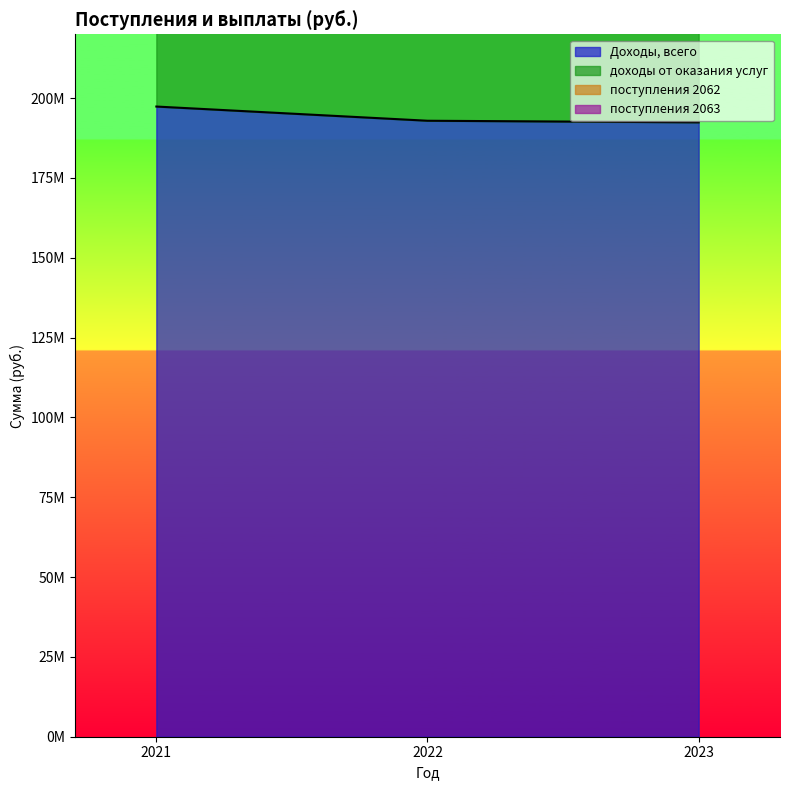

List the series in order of their peak value, lowest first.

Доходы, всего, доходы от оказания услуг